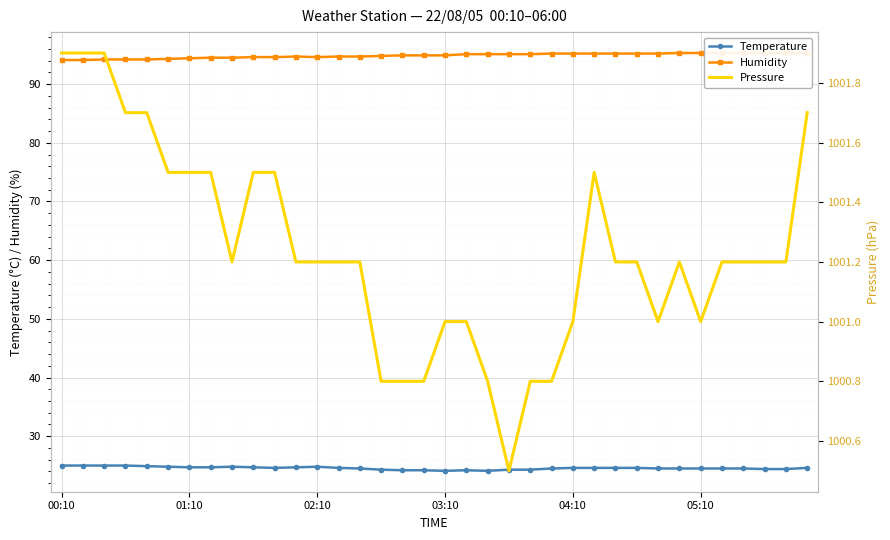

Is it true that Temperature equals 25.0 at 00:10?

True